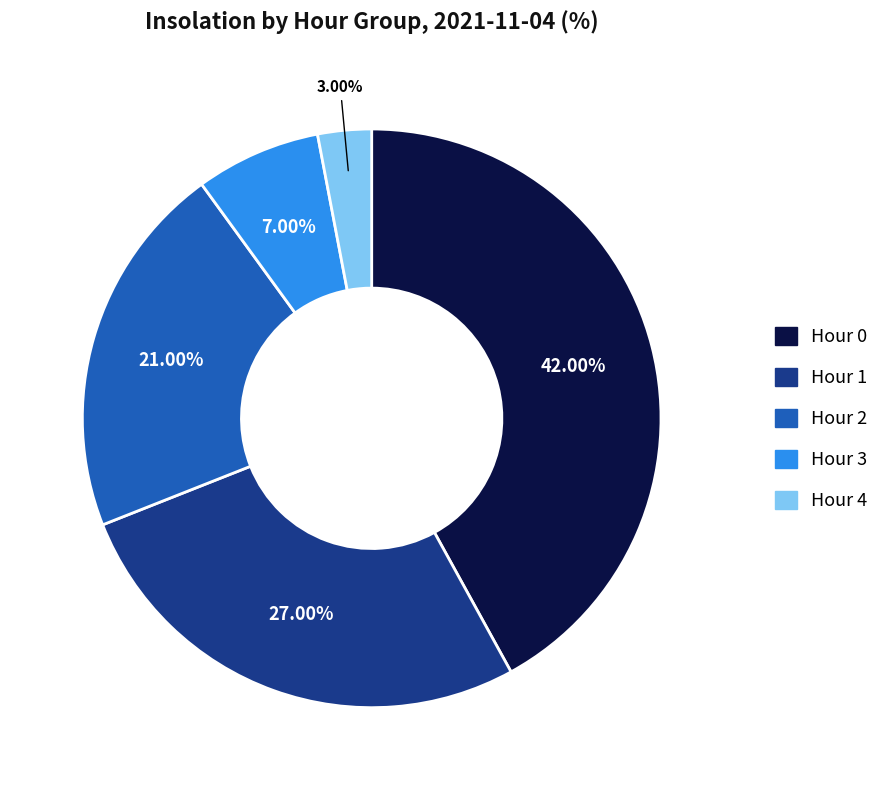

Do Hour 4 and Hour 3 together represent more than half of the pie?

No